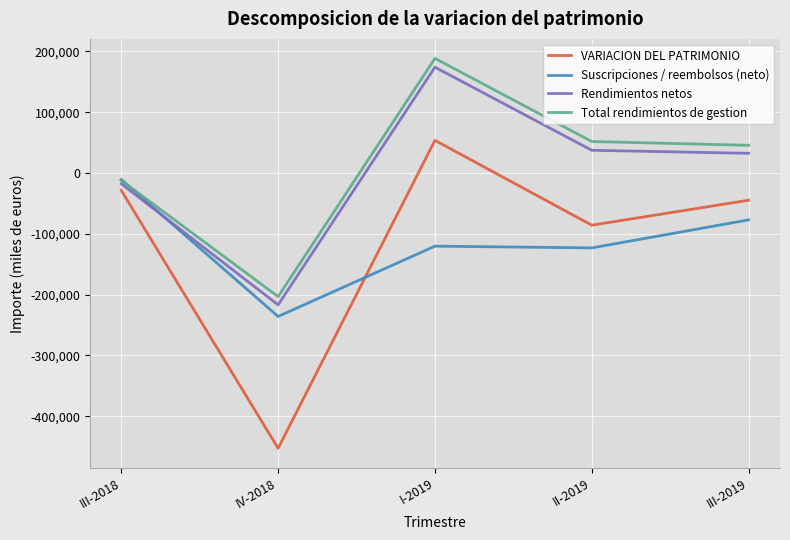

Reading left to right, extract all data points from this chart.

VARIACION DEL PATRIMONIO: III-2018=-28568	IV-2018=-452856	I-2019=53693	II-2019=-85839	III-2019=-44802
Suscripciones / reembolsos (neto): III-2018=-10777	IV-2018=-235966	I-2019=-120320	II-2019=-123198	III-2019=-77137
Rendimientos netos: III-2018=-17791	IV-2018=-216890	I-2019=174013	II-2019=37359	III-2019=32335
Total rendimientos de gestion: III-2018=-12213	IV-2018=-203316	I-2019=188485	II-2019=51750	III-2019=45547